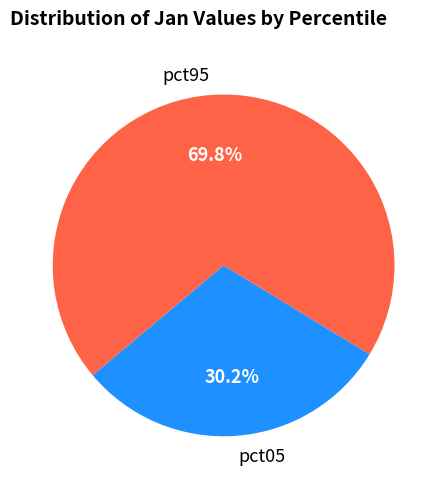

How many segments does this pie chart have?

2